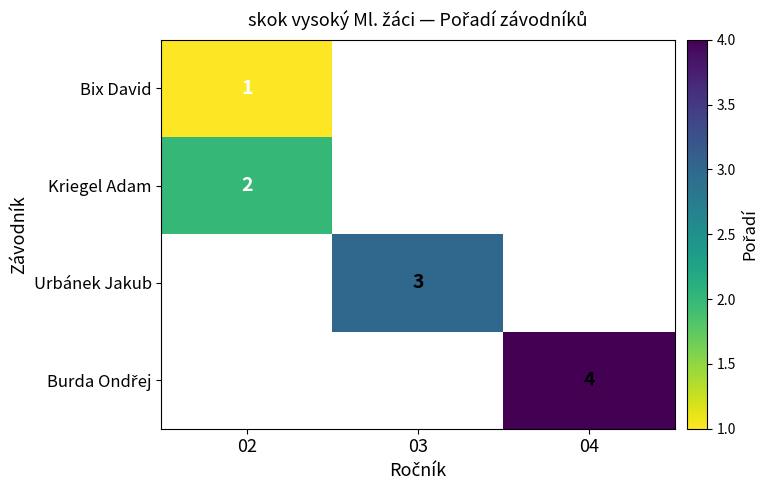

True or false: Kriegel Adam has a value of 3 at 02.

False